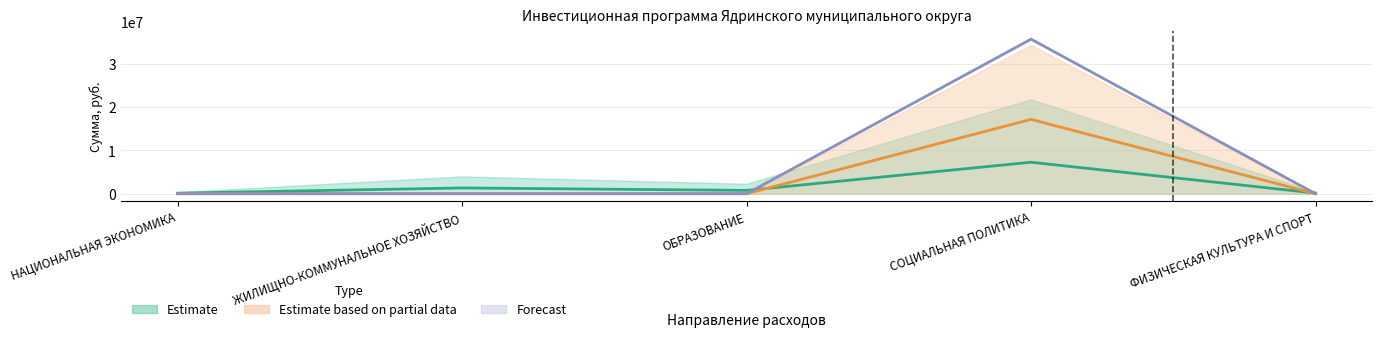

What is the maximum value for 2026 итого (фед. бюджет)?

35756200.0